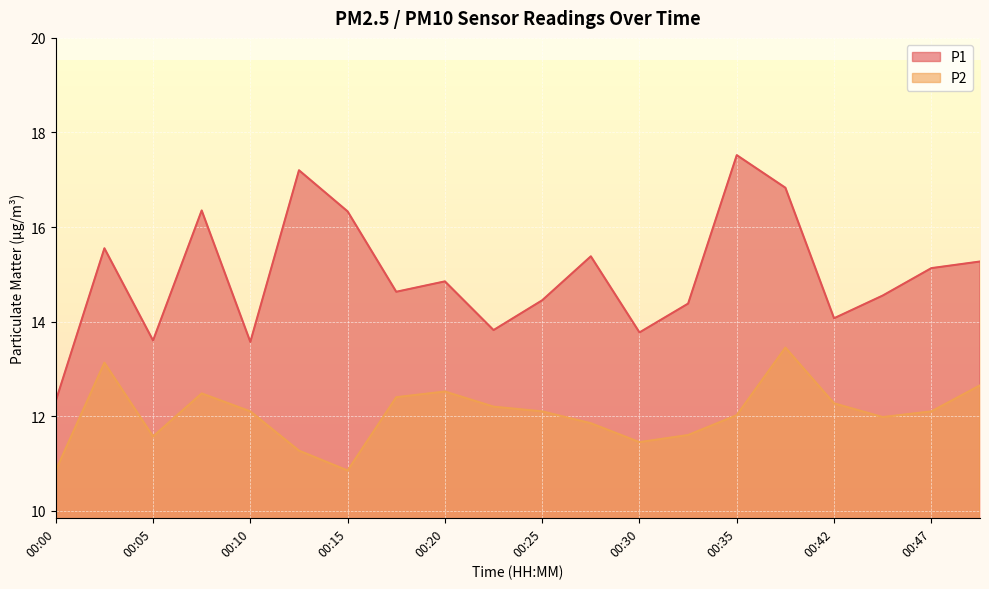

List the labels in order of P1 value, largest first.

00:35, 00:13, 00:40, 00:08, 00:15, 00:03, 00:27, 00:49, 00:47, 00:20, 00:18, 00:44, 00:25, 00:32, 00:42, 00:22, 00:30, 00:05, 00:10, 00:00